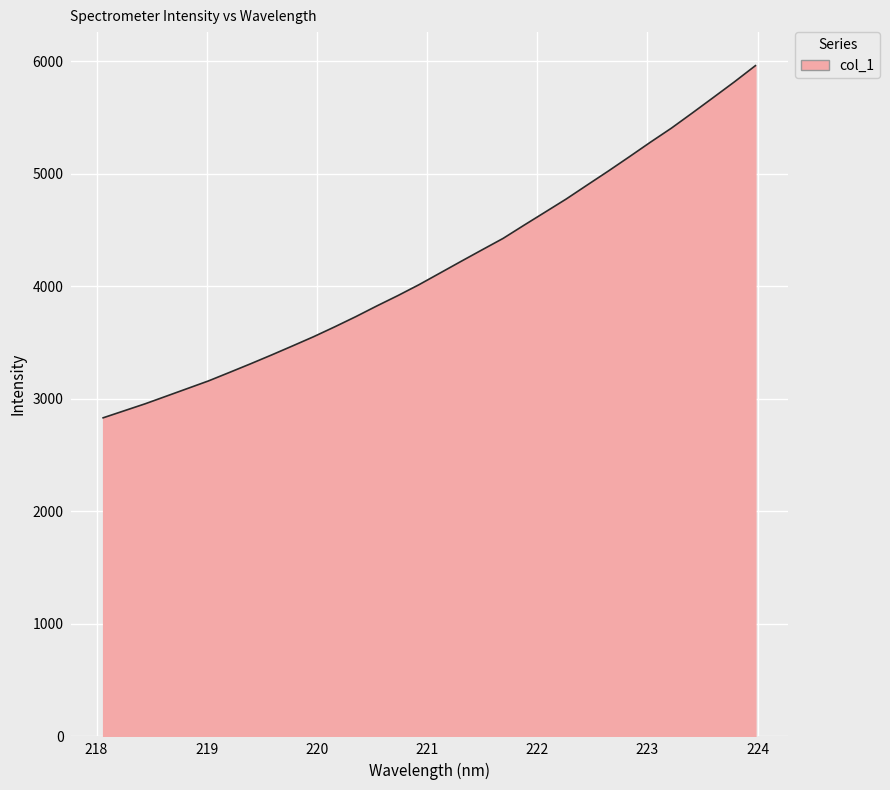

How many lines are shown in the chart?

1